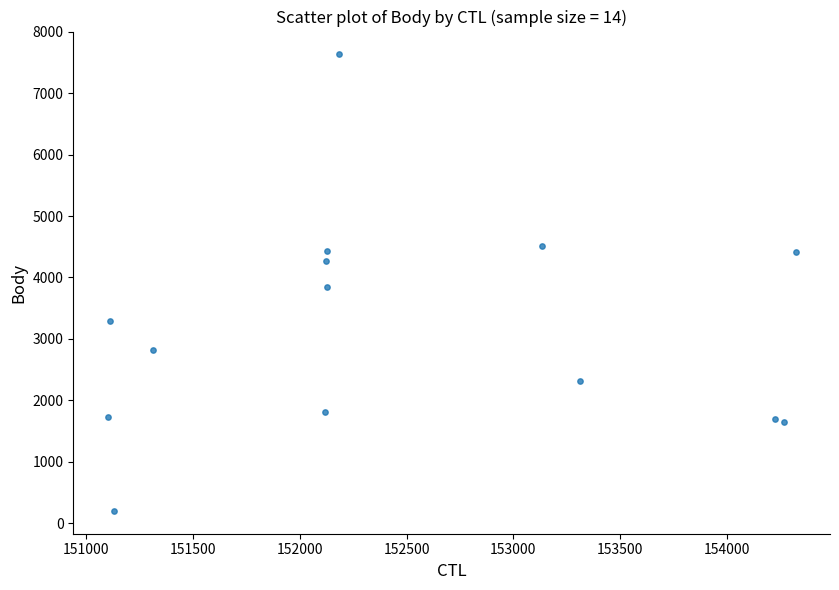

What is the range of X values (max minus min)?

3220